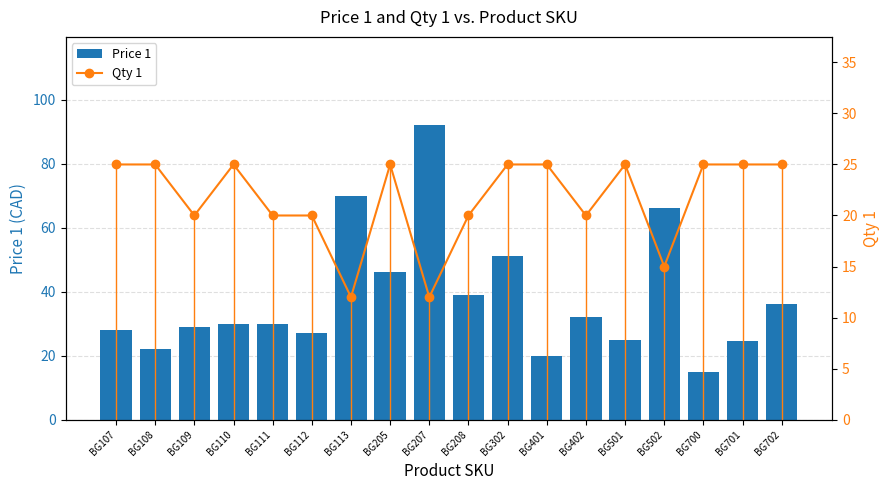

Which series has the largest range (max minus min)?

Price 1